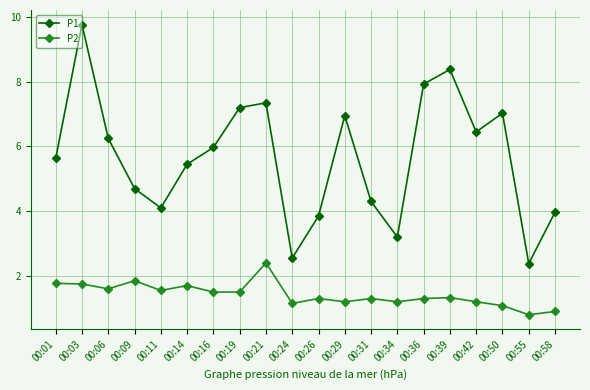

What is the sum of all P1 values?

113.4